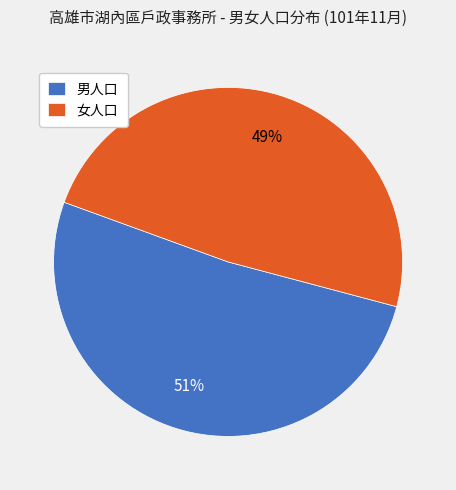

To the nearest percent, what percentage of the pie is 男人口?

51%